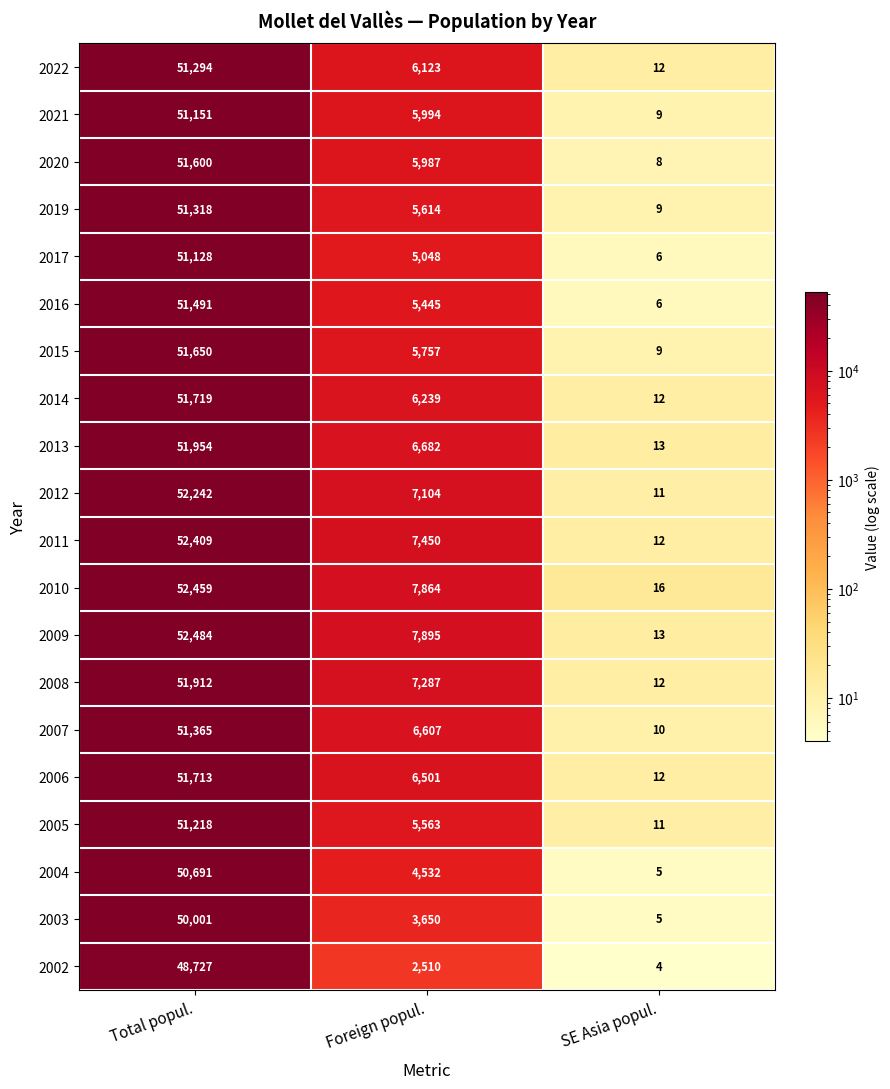

Which label corresponds to the smallest value in the chart?

SE Asia popul.